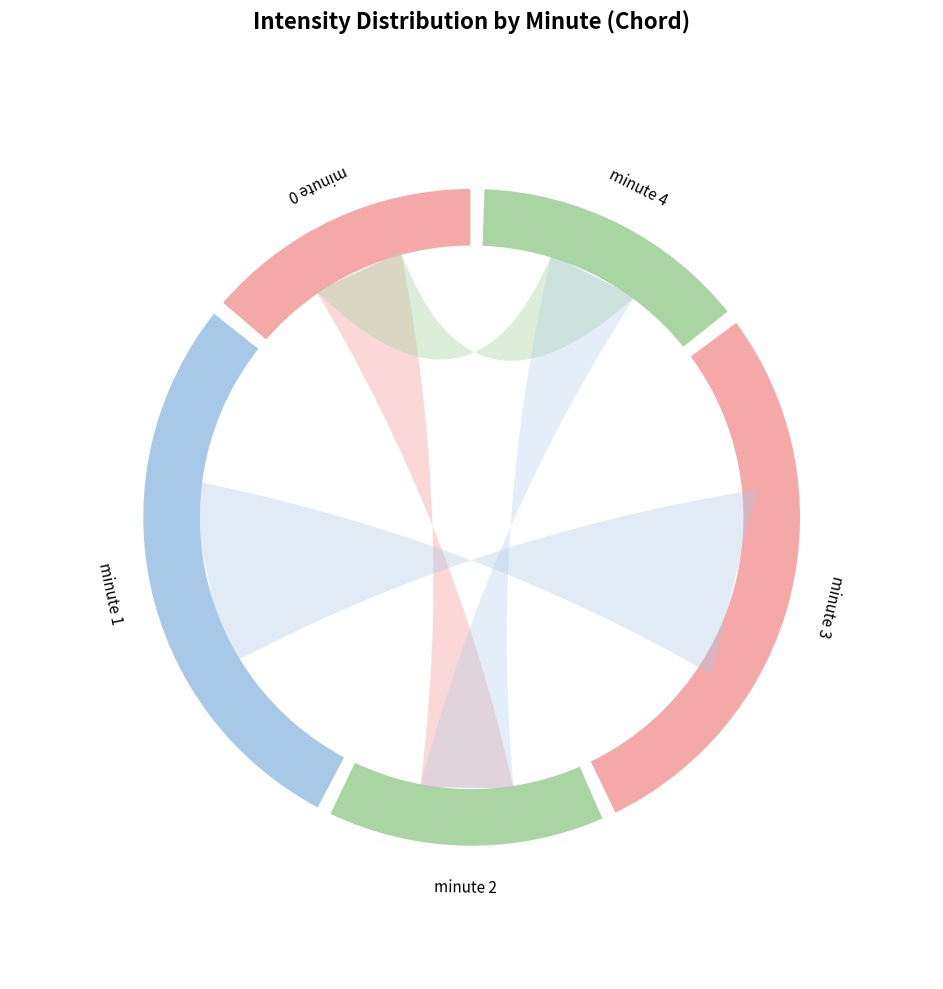

To the nearest percent, what is the average slice percentage?

20%